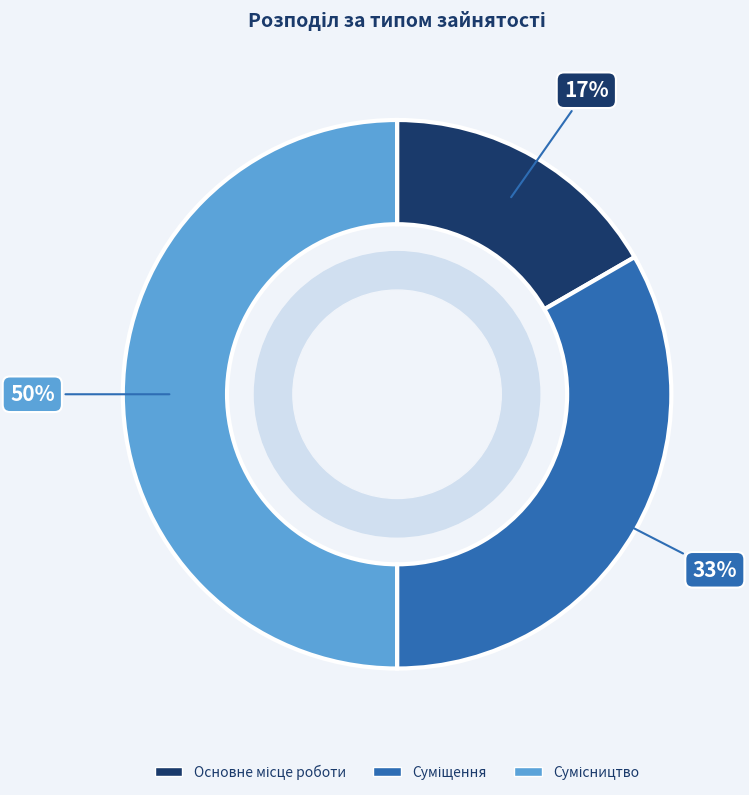

To the nearest percent, what is the average slice percentage?

33%